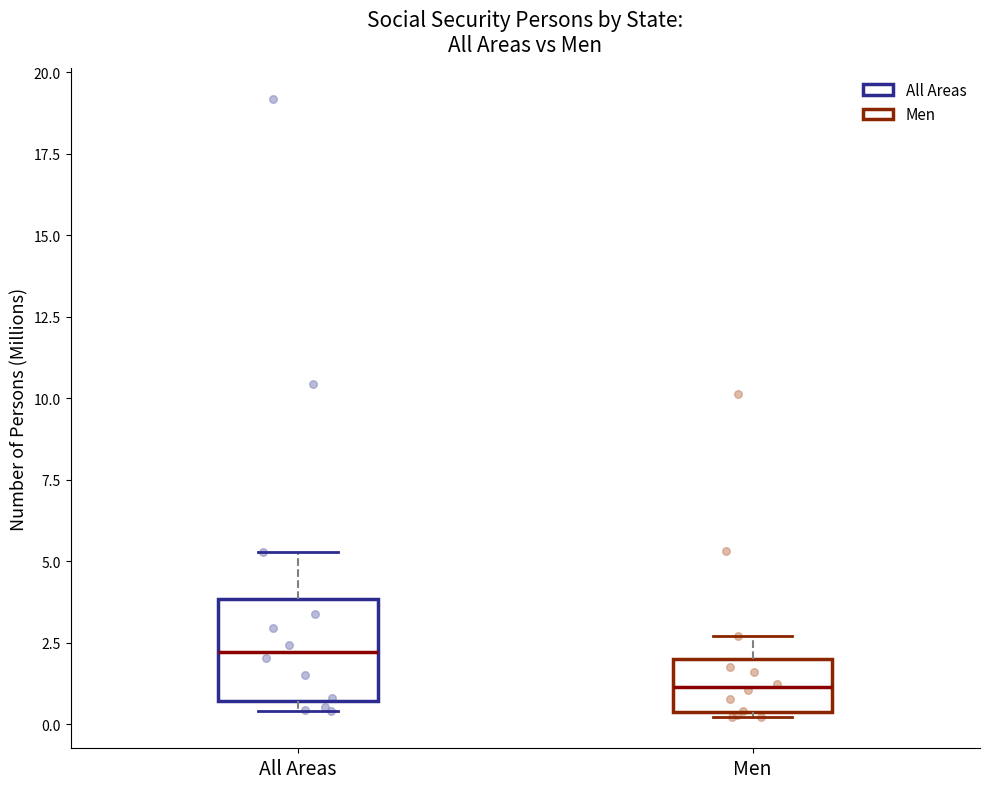

Reading left to right, read every box against the y-axis: the position of its median line, the range the box covers, and the ends of its whiskers. The values are not printed on the chart, so give them approximately, as read against the axis.

All Areas: median 2.0, box 0.5 to 4.0, whiskers 0.5 (just below the box's lower edge) to 5.5
Men: median 1.0, box 0.5 to 2.0, whiskers 0.0 to 2.5